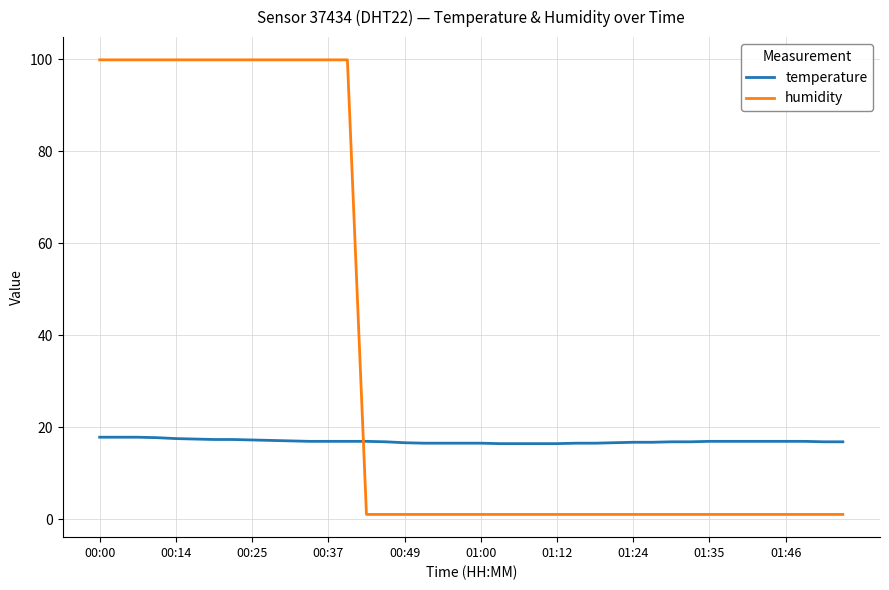

Does the chart display data point markers on the line(s)?

No